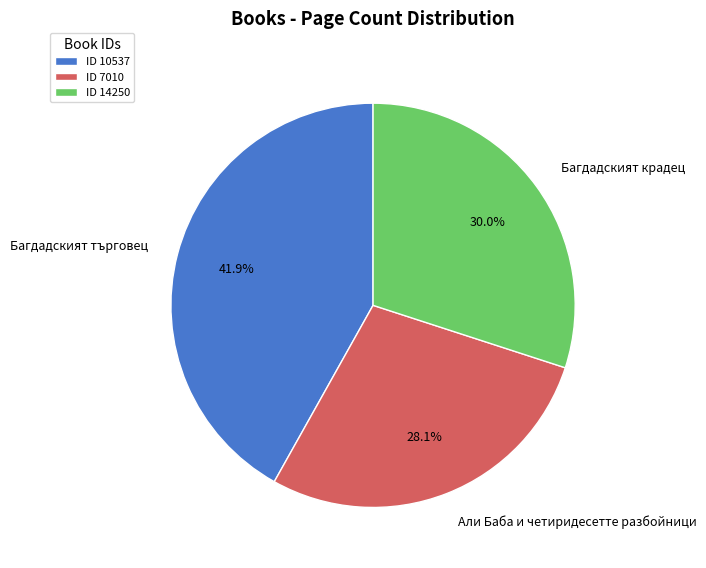

Does any single category account for the majority?

No